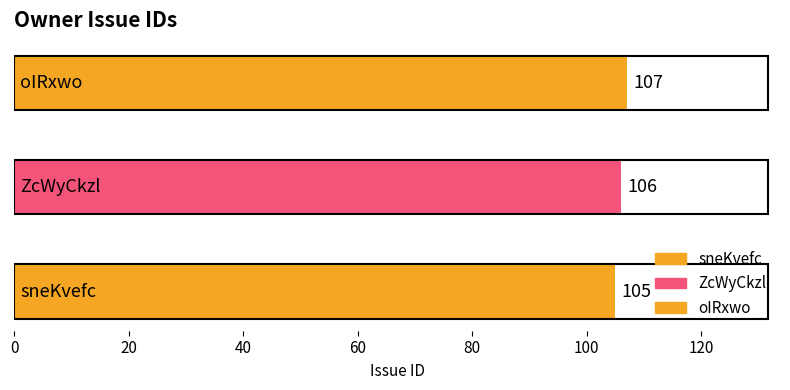

What is the smallest value displayed?

105